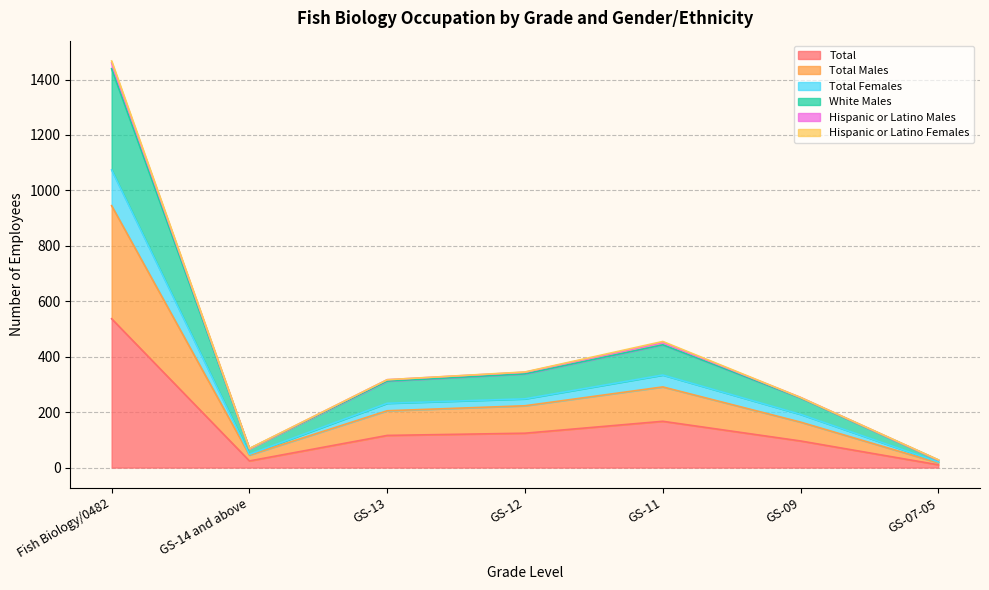

What is the label of the 2nd point from the right?

GS-09